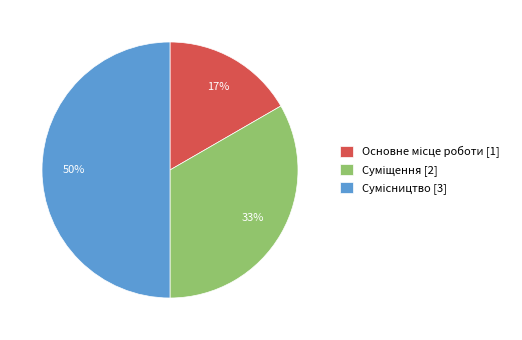

To the nearest percent, what is the difference between the largest and smallest slice percentages?

33%